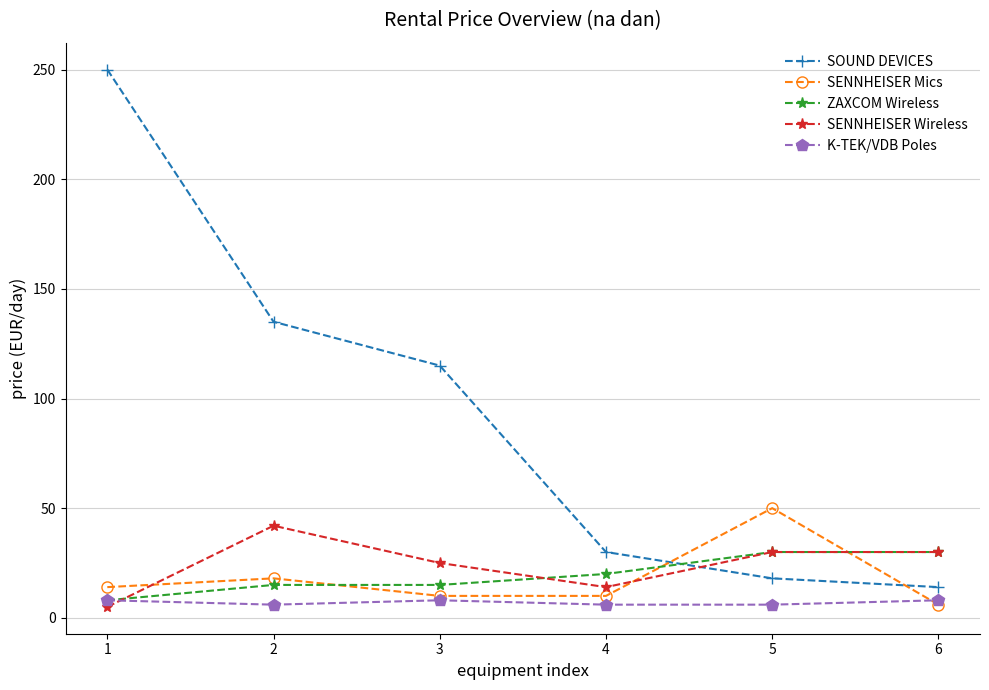

Reading left to right, what are all the values shown in this chart?

SOUND DEVICES: 250	135	115	30	18	14
SENNHEISER Mics: 14	18	10	10	50	6
ZAXCOM Wireless: 8	15	15	20	30	30
SENNHEISER Wireless: 5	42	25	14	30	30
K-TEK/VDB Poles: 8	6	8	6	6	8